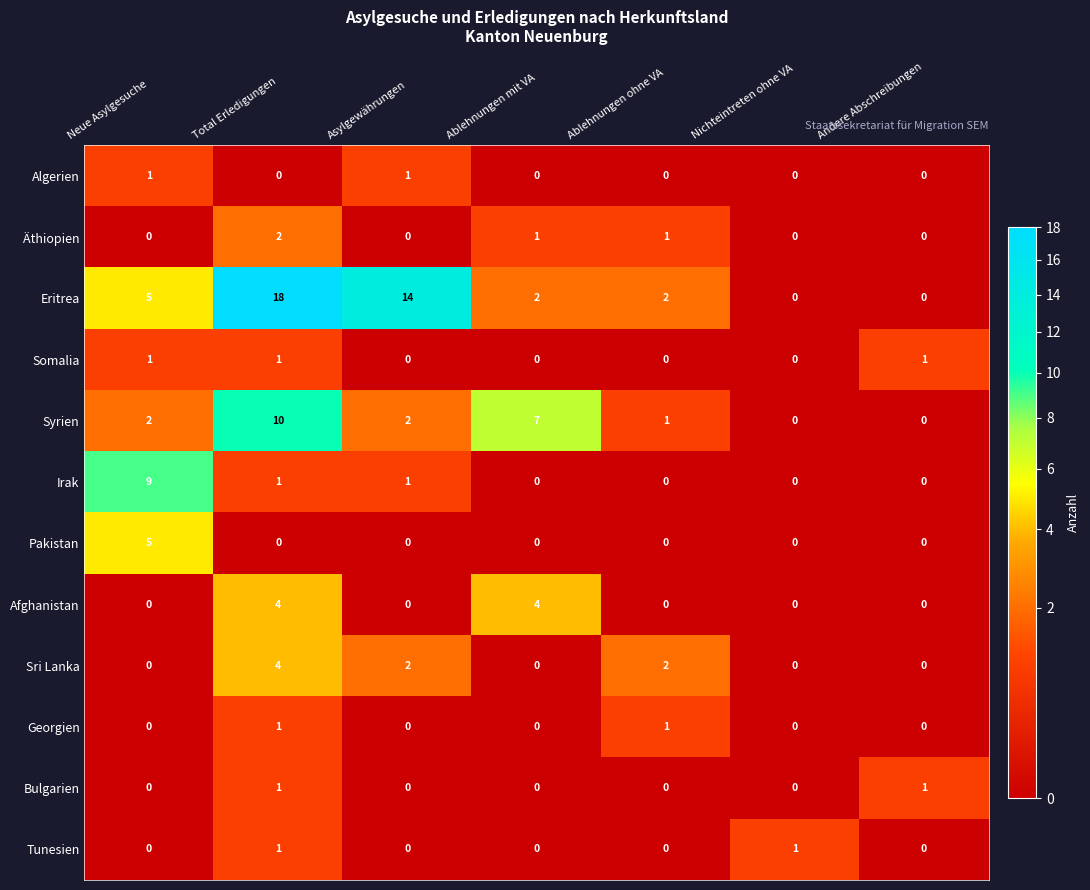

Which series has the largest range (max minus min)?

Eritrea